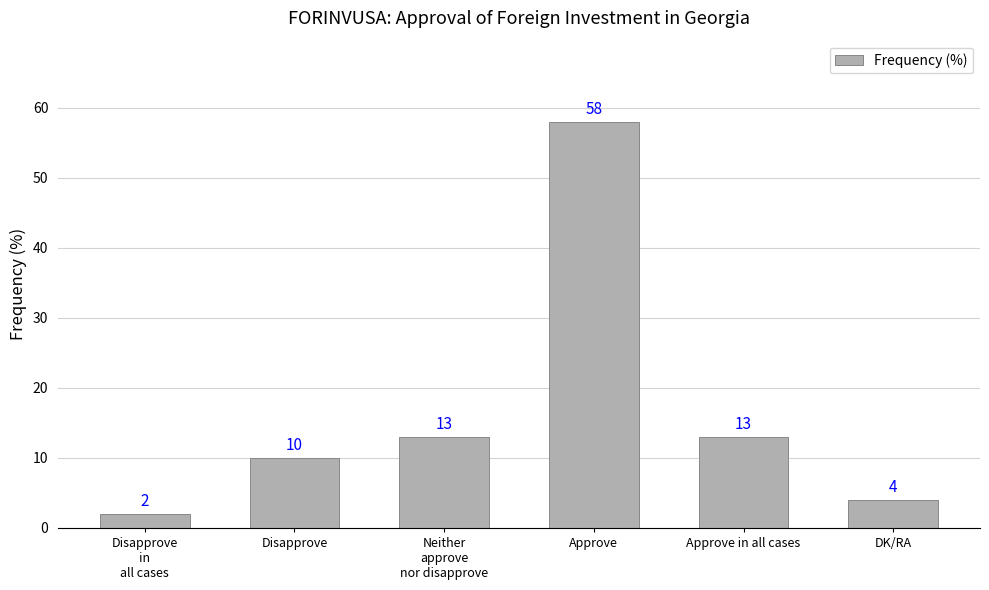

What is the sum of all values?

100